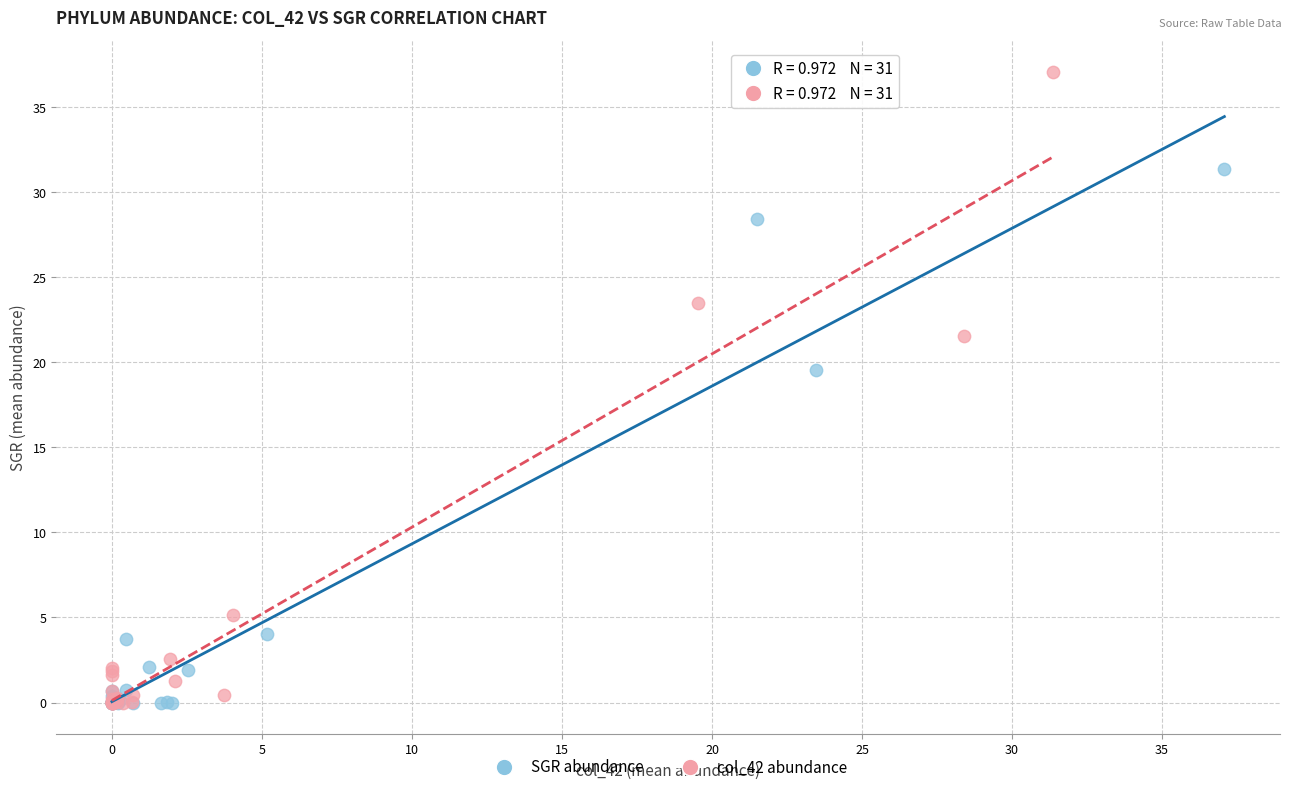

Which series has the largest Y range (max minus min)?

col_42 abundance